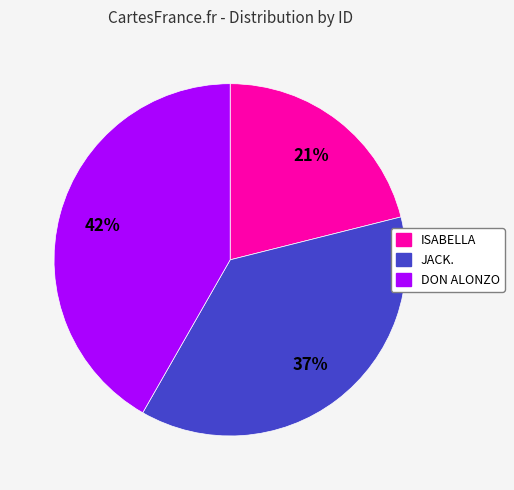

The JACK. slice represents 37% of the pie. True or false?

True